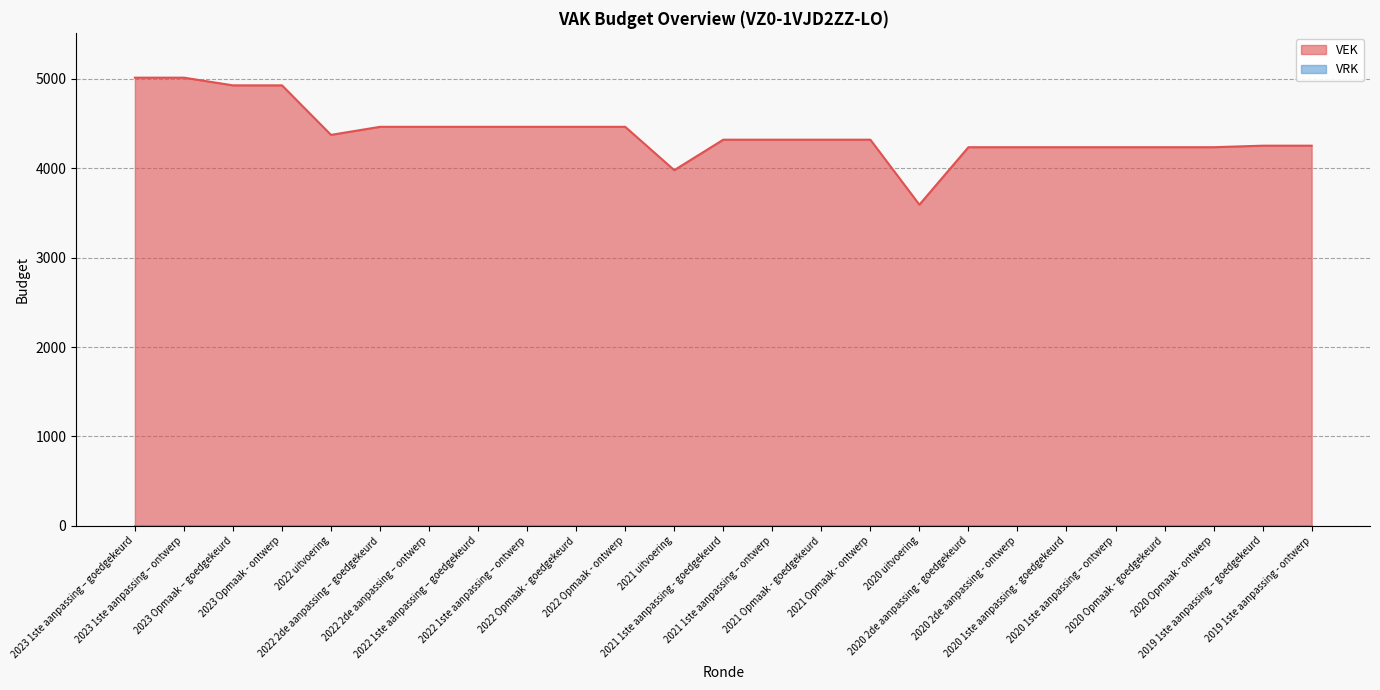

At which label is the value closest to 4303?

2021 1ste aanpassing - goedgekeurd